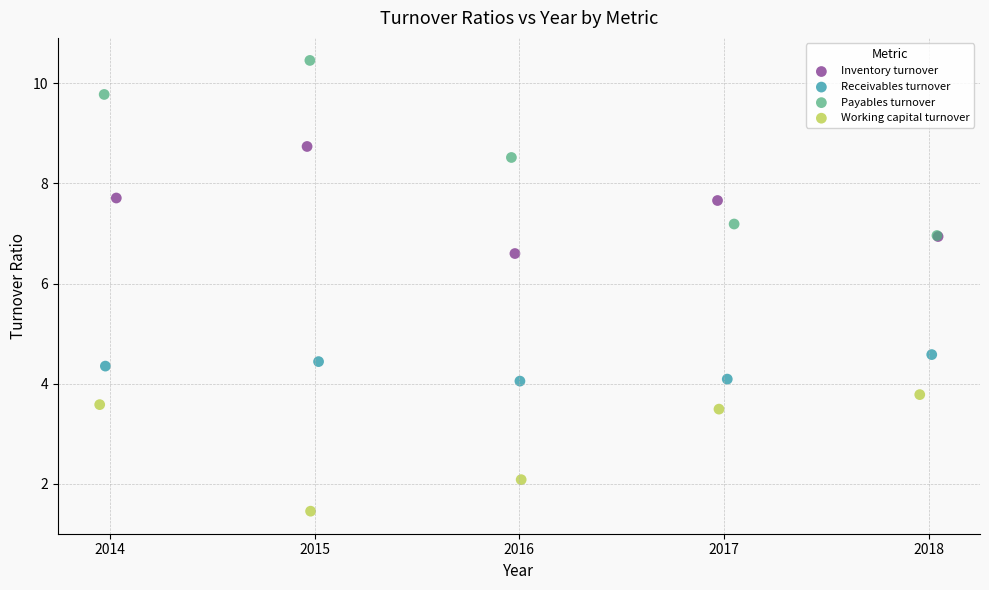

What are all the series names shown in the legend?

Inventory turnover, Receivables turnover, Payables turnover, Working capital turnover